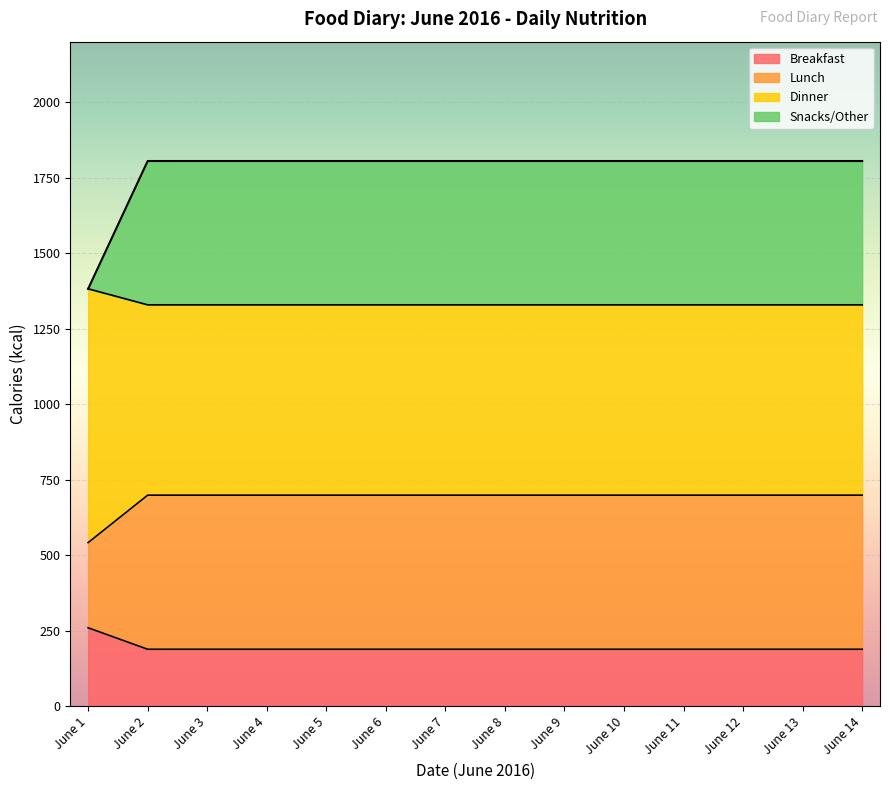

What is the maximum value for Breakfast?

260